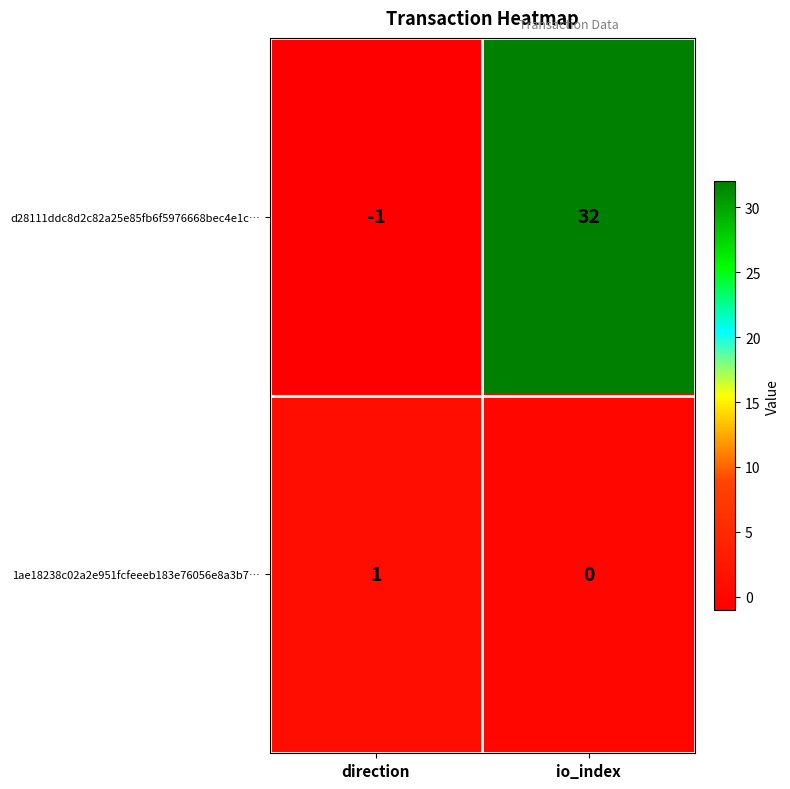

What is the difference between the maximum and minimum values in the d28111ddc8d2c82a25e85fb6f5976668bec4e1c… series?

33